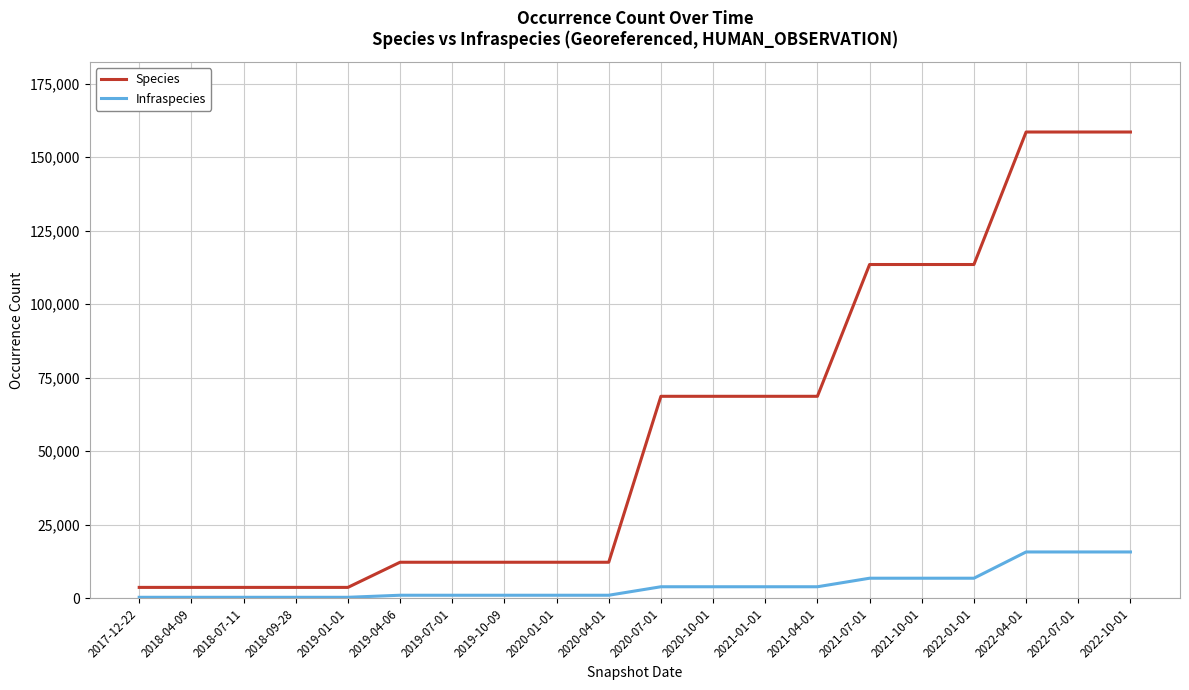

At how many categories does at least one series exceed 104301?

6